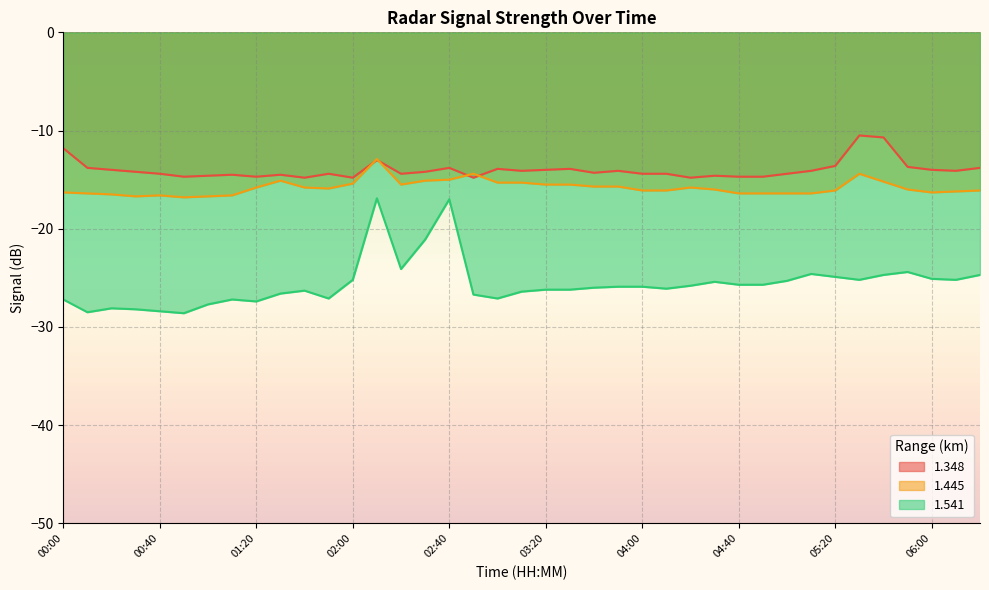

Is the value of 1.348 at 05:50 greater than the value of 1.445 at 05:30?

Yes